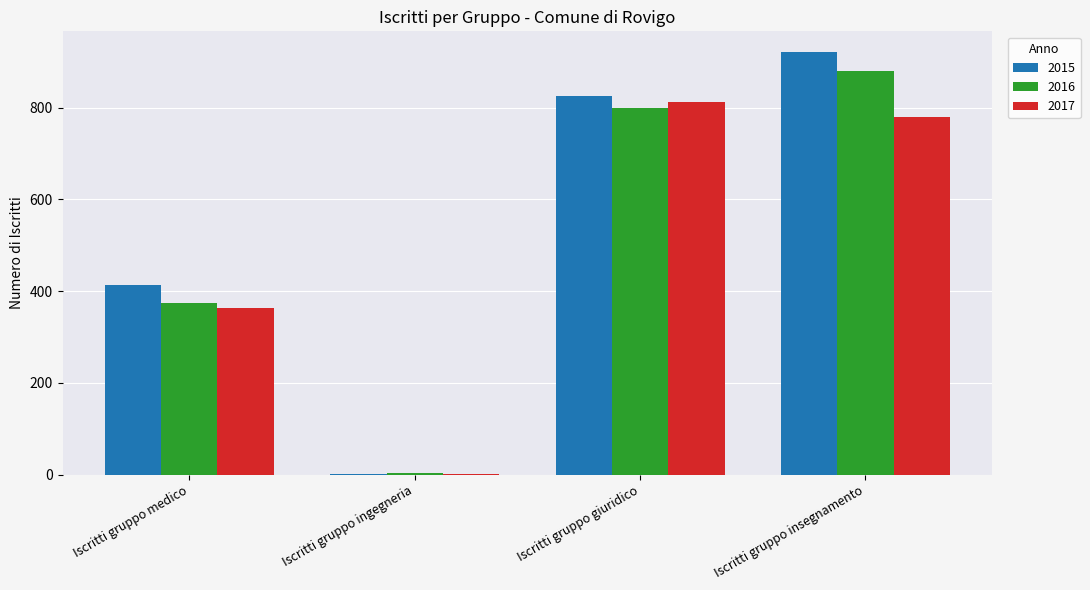

Is the value of 2017 at Iscritti gruppo ingegneria greater than the value of 2016 at Iscritti gruppo medico?

No